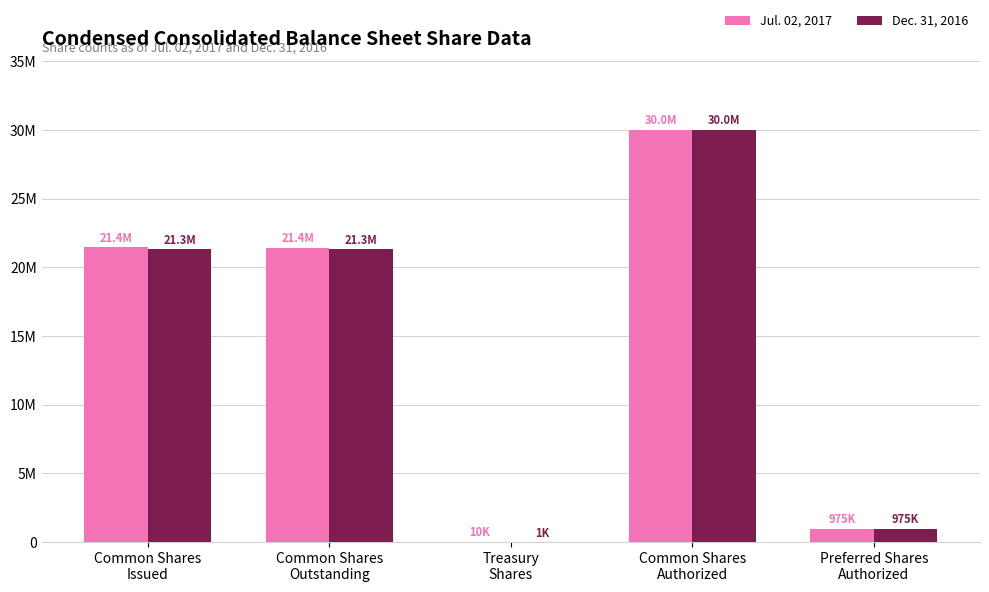

Which series changed the most between Treasury
Shares and Common Shares
Authorized?

Dec. 31, 2016